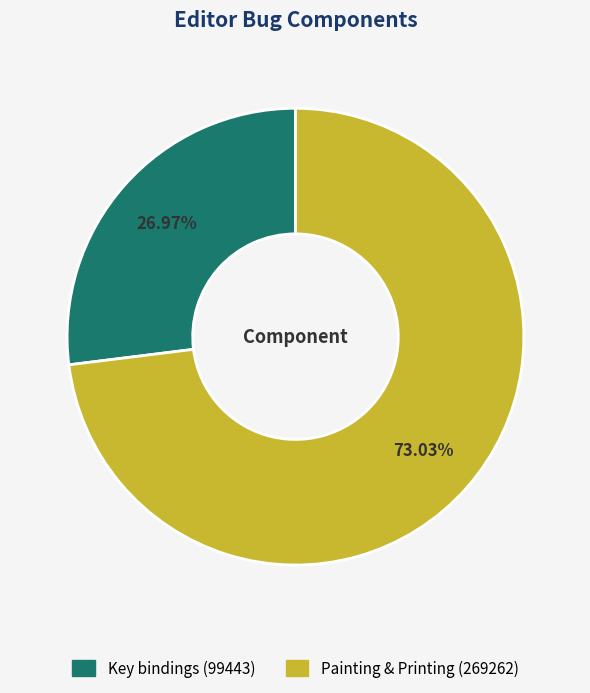

Approximately how many times larger is the value at Key bindings compared to Painting & Printing?

0.4